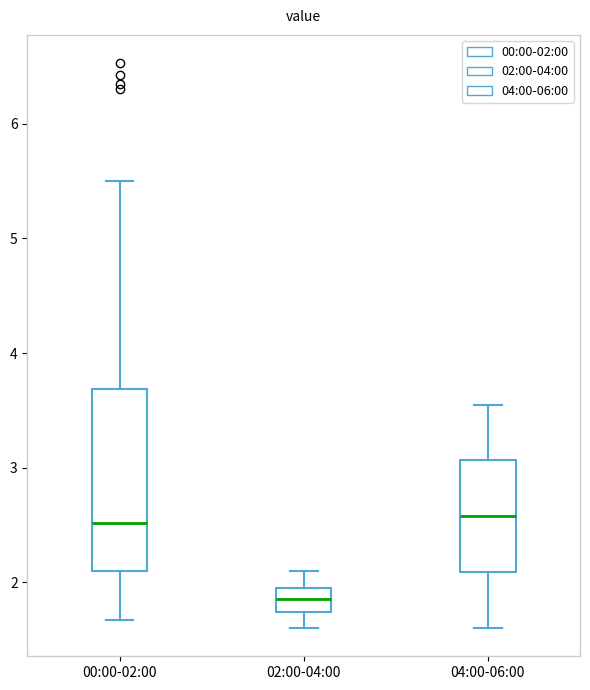

Which box is the tallest, from its lower edge to its upper edge?

00:00-02:00